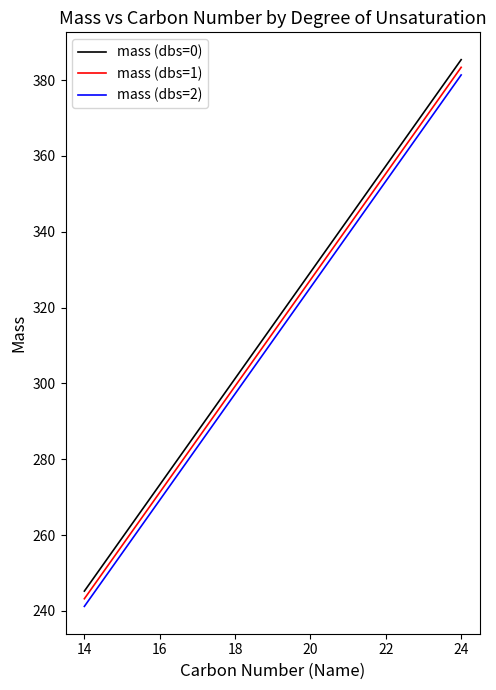

What is the difference between the maximum and minimum values in the mass (dbs=1) series?

140.2